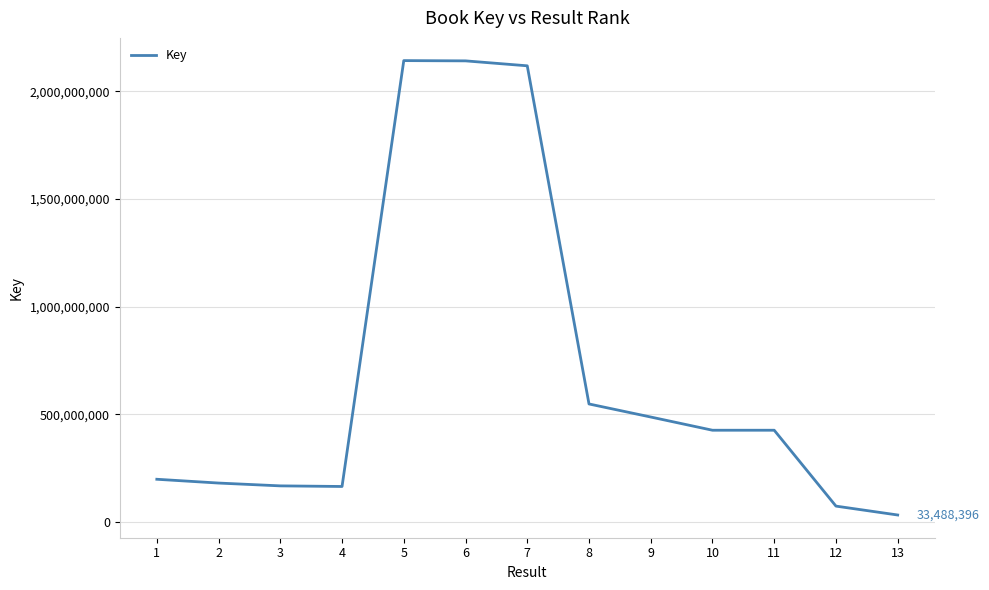

Between 13 and 9, which is larger?

9